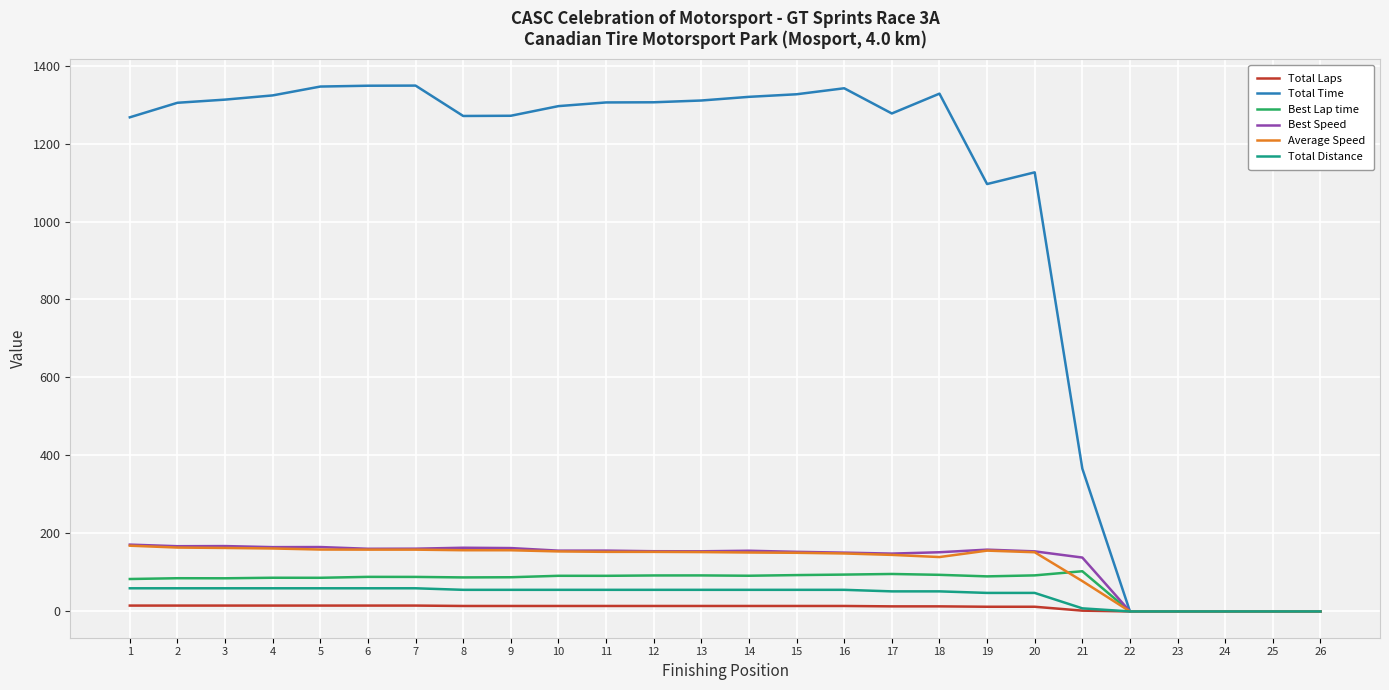

Which series has the largest range (max minus min)?

Total Time